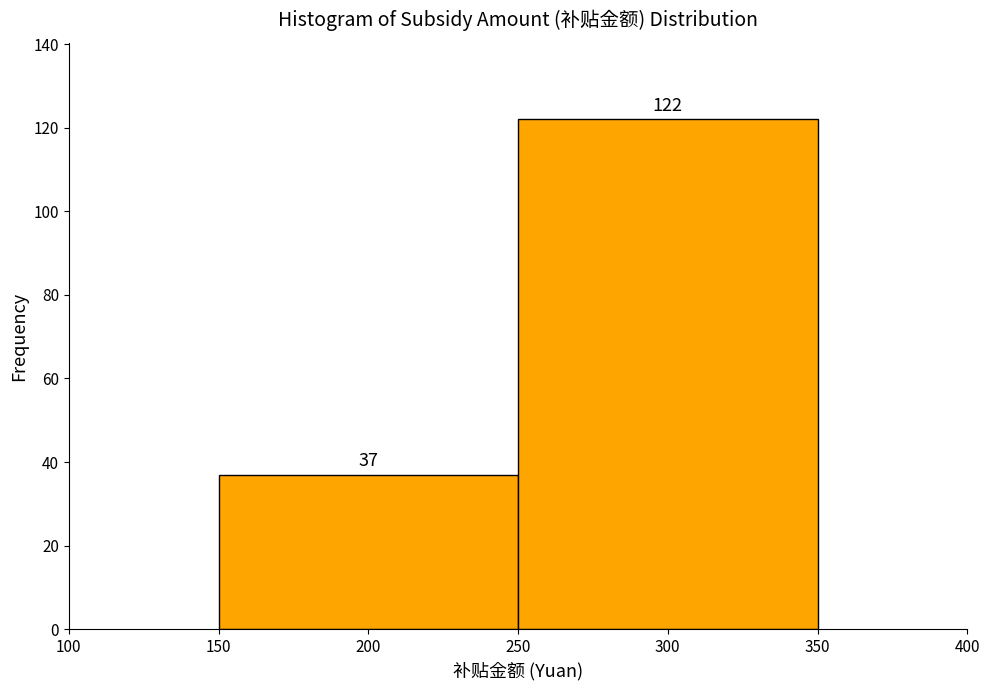

What is the height of the bar covering 250 to 350 on the x-axis?

122